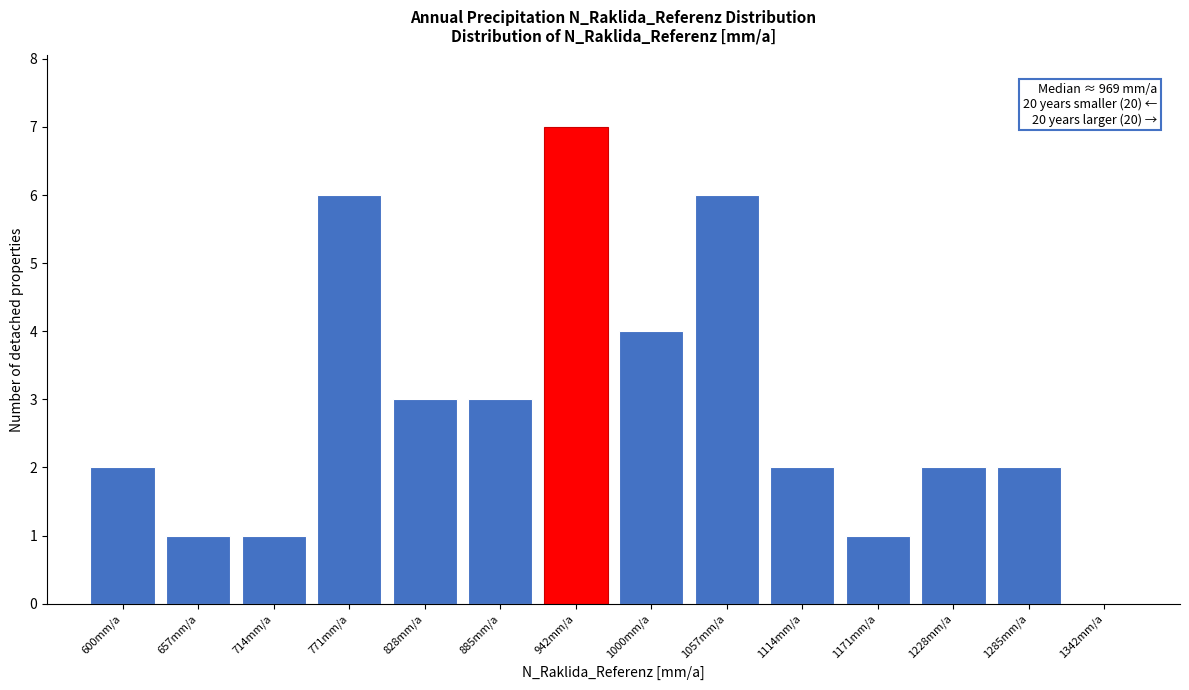

Reading left to right, list all the values displayed in this chart.

600mm/a=2	657mm/a=1	714mm/a=1	771mm/a=6	828mm/a=3	885mm/a=3	942mm/a=7	1000mm/a=4	1057mm/a=6	1114mm/a=2	1171mm/a=1	1228mm/a=2	1285mm/a=2	1342mm/a=0